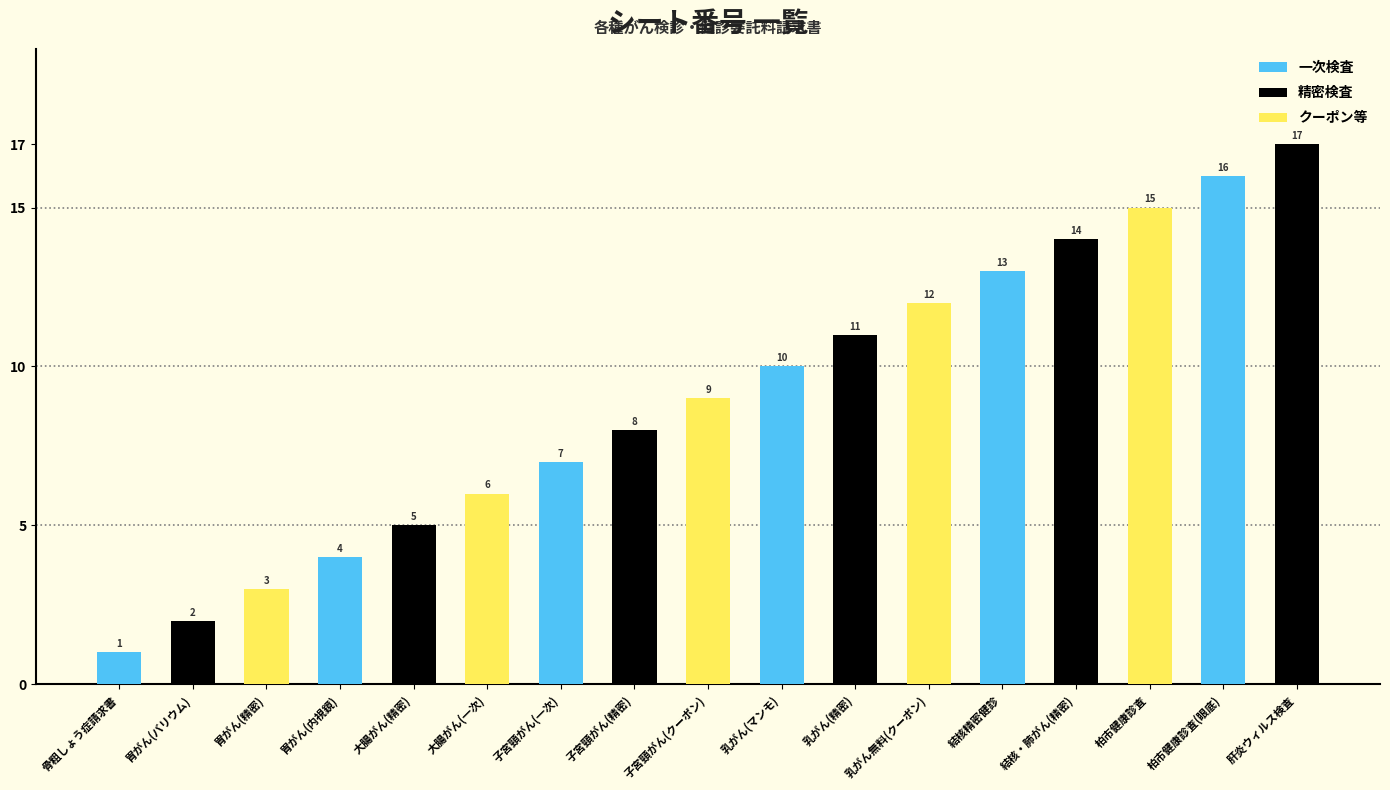

Is it true that the value at 16 is 10?

False